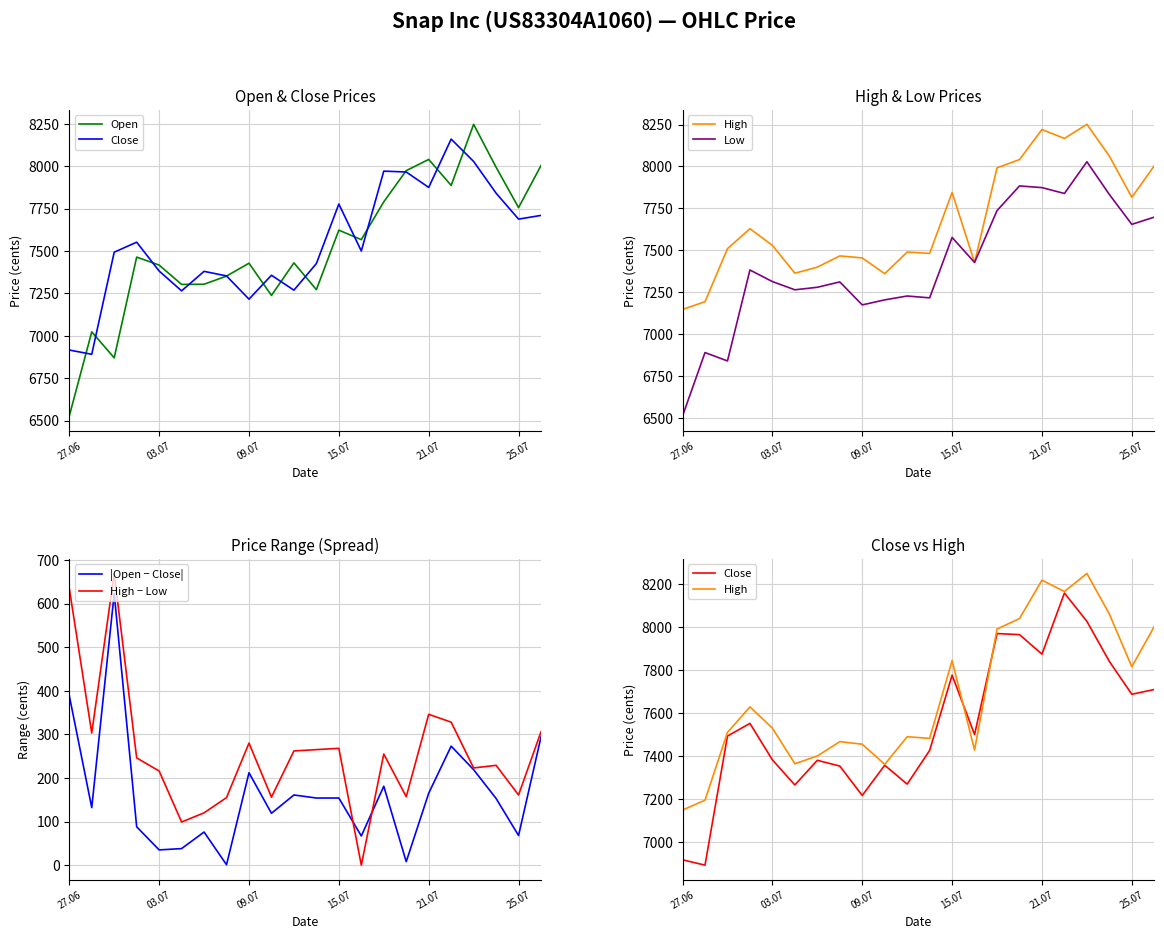

The High − Low series shows 335 at 18. True or false?

False